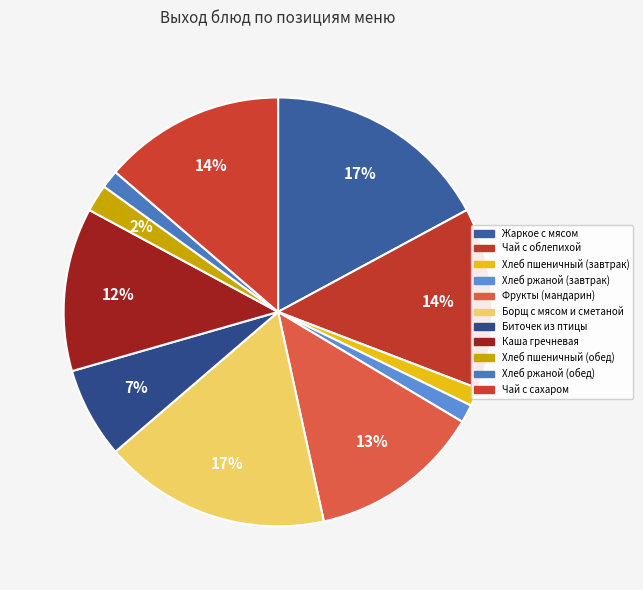

To the nearest percent, what portion does Жаркое с мясом represent?

17%